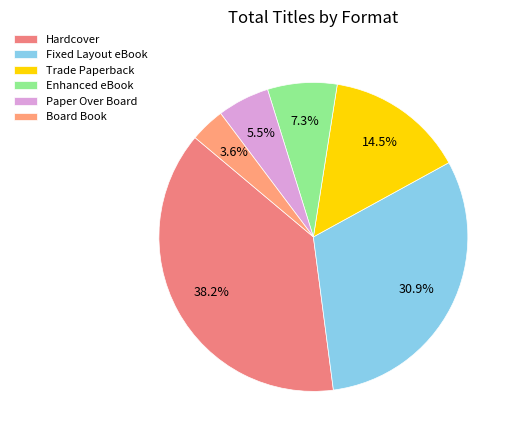

To the nearest percent, what is the combined percentage of Hardcover and Fixed Layout eBook?

69%